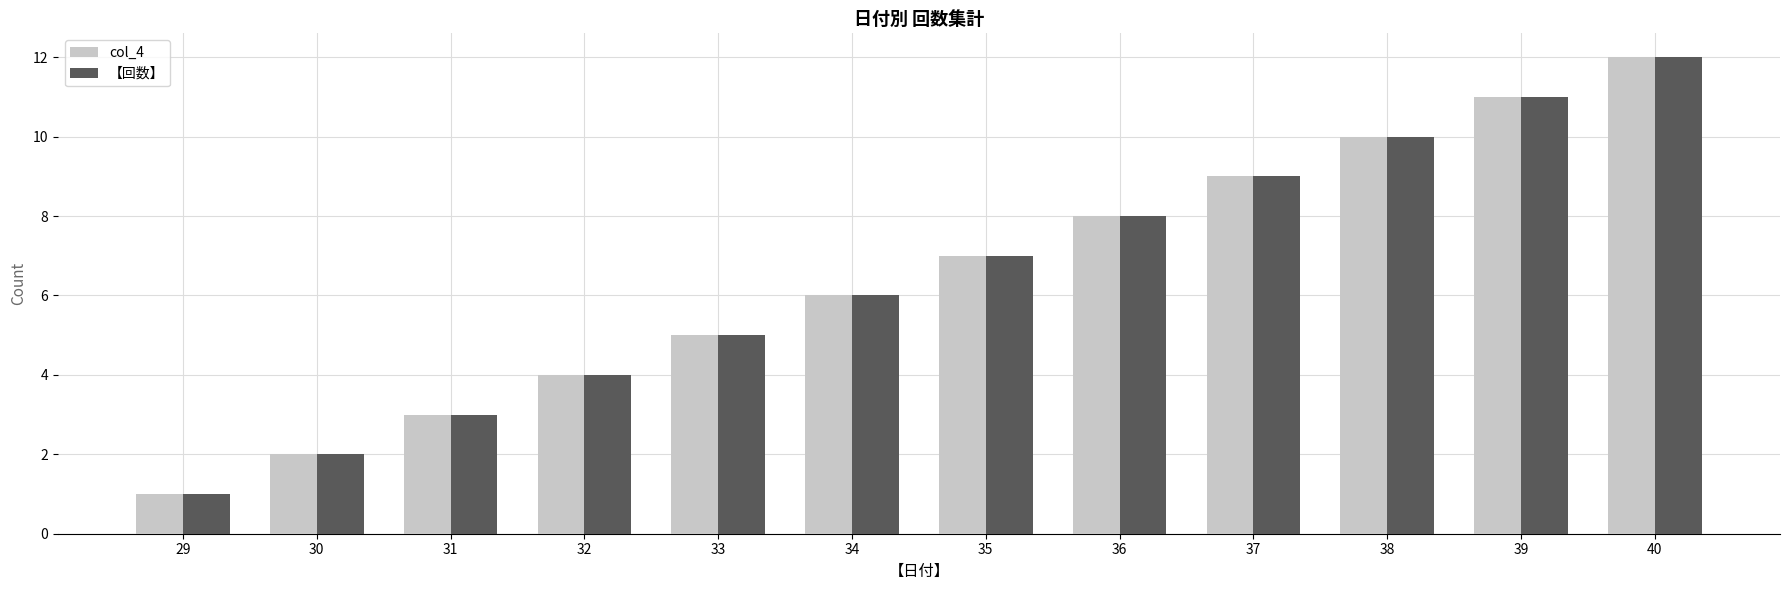

What is the maximum value shown in the chart?

12